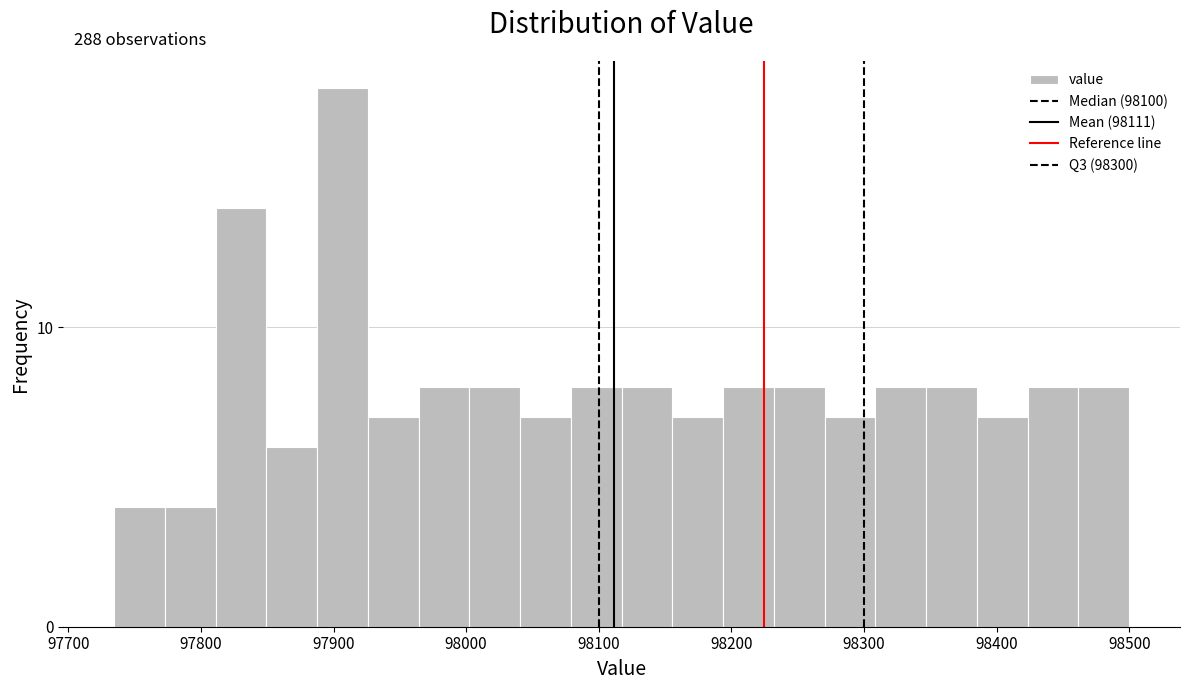

Read against the x-axis, roughly where is the centre of the tallest bar?

97910